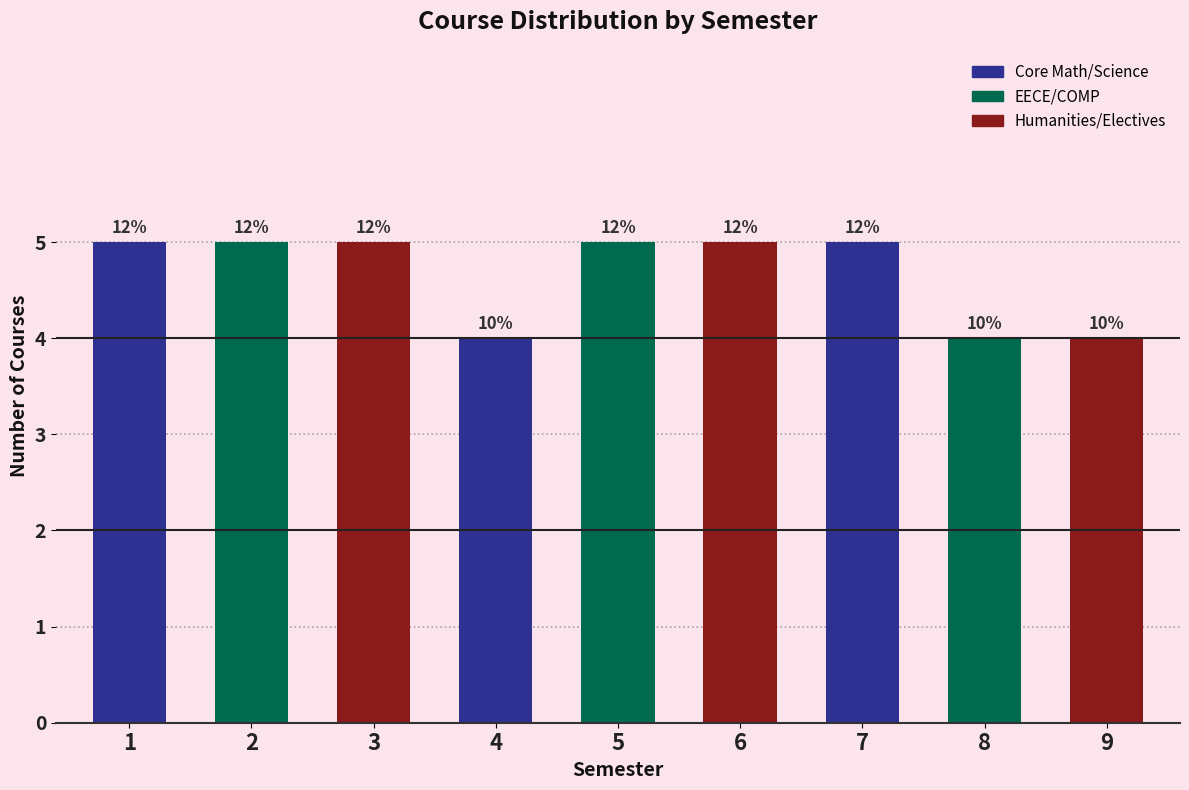

Reading right to left, transcribe all the data shown in this chart.

9=4	8=4	7=5	6=5	5=5	4=4	3=5	2=5	1=5